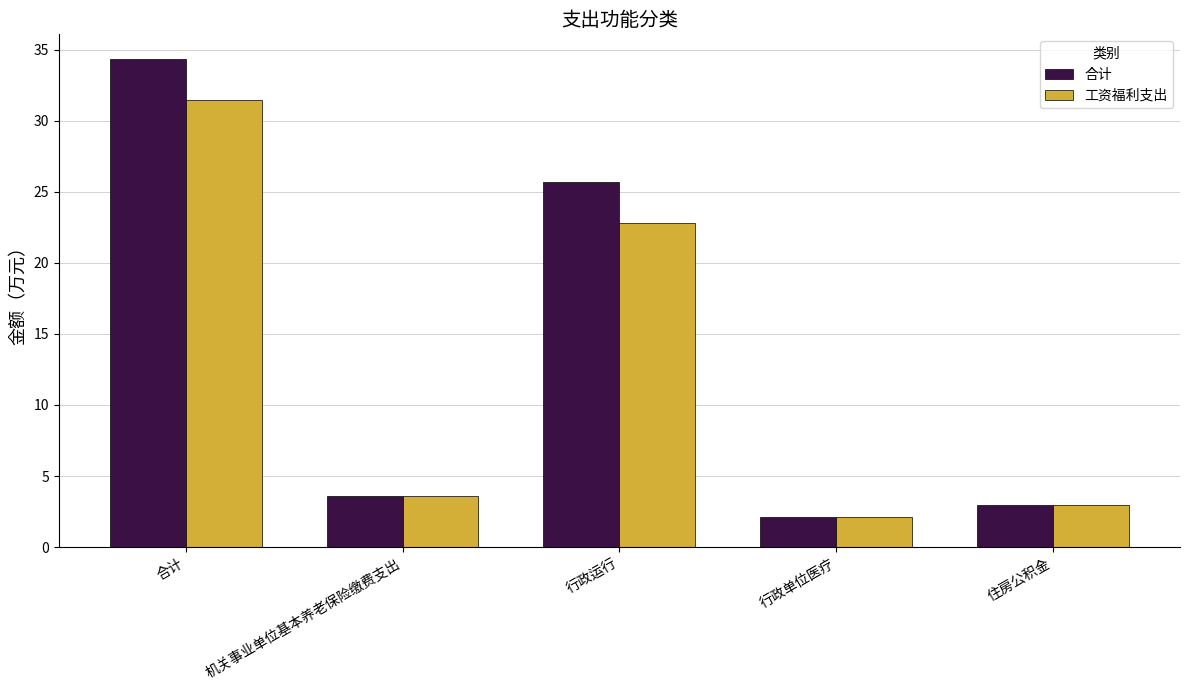

Reading right to left, what are all the values shown in this chart?

合计: 3.0	2.1	25.7	3.6	34.4
工资福利支出: 3.0	2.1	22.8	3.6	31.5